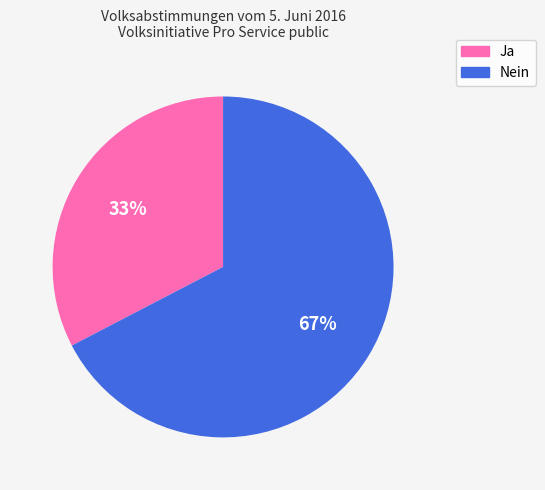

Is the sum of Nein and Ja greater than half?

Yes